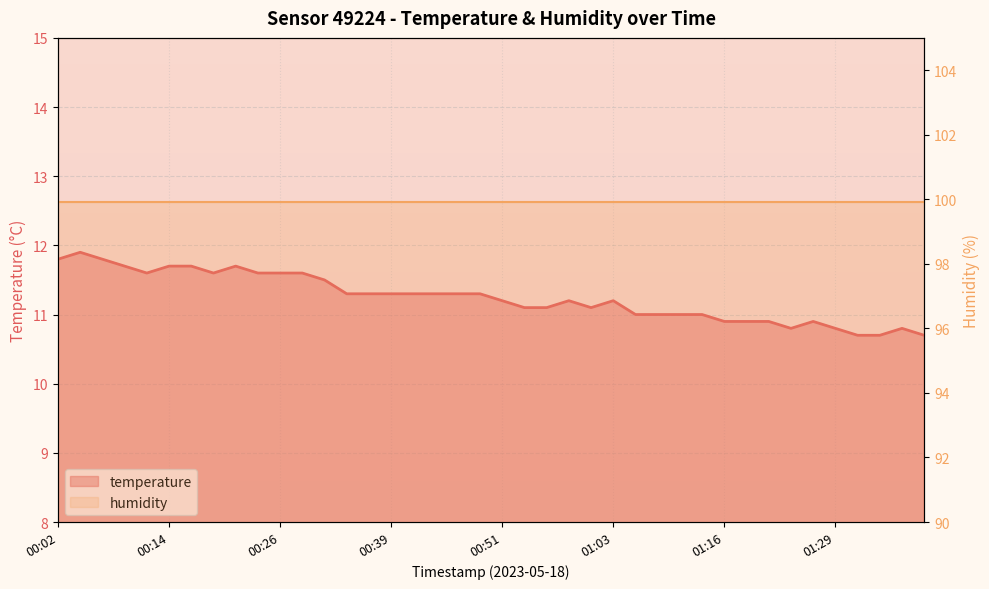

What is the difference between the second highest and second lowest values in the temperature series?

1.1